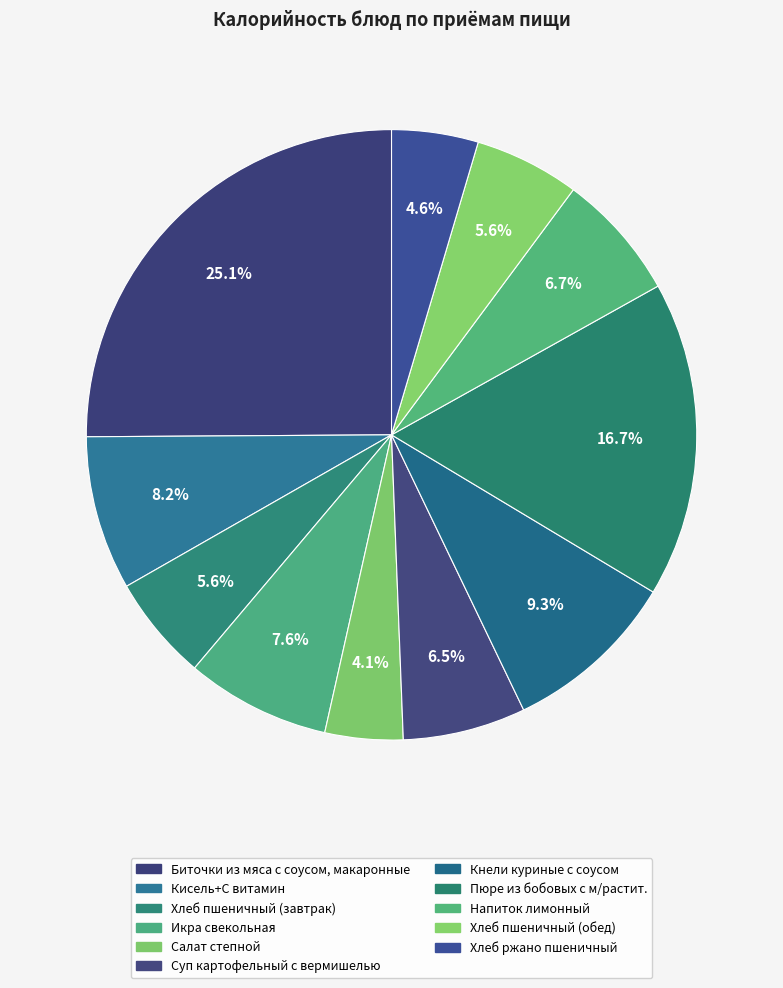

Count the number of slices in the pie.

11